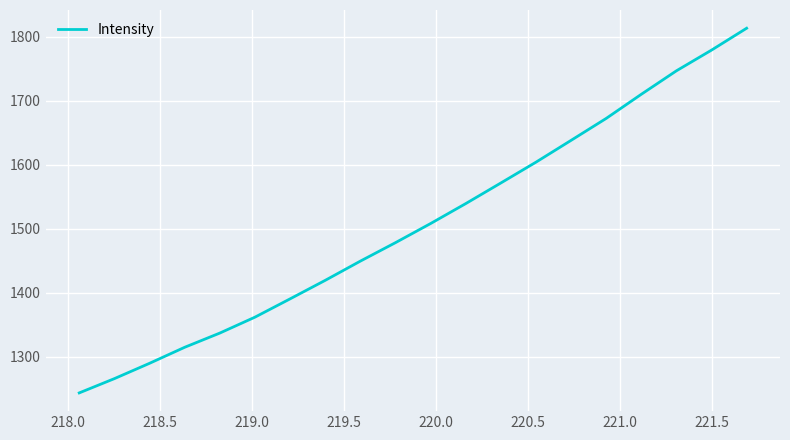

What is the greatest value displayed?

1813.1